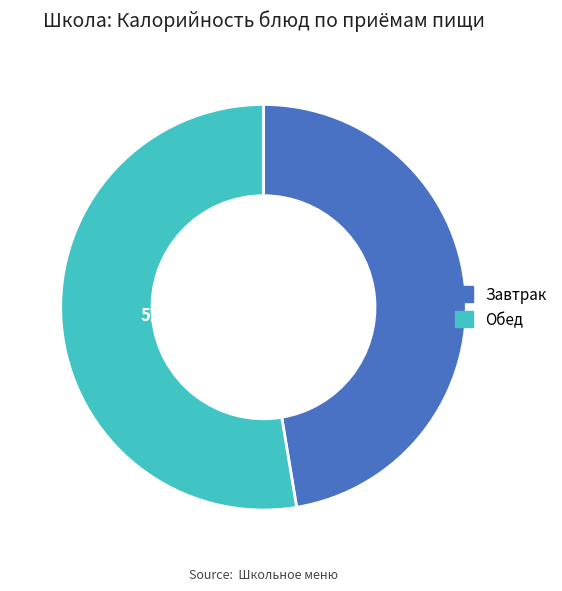

How many slices are in this pie chart?

2